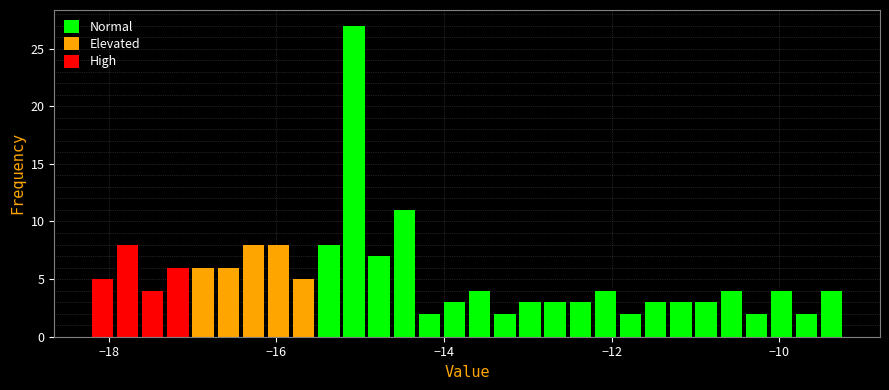

Around what value on the x-axis is the tallest bar? Give the approximate position of its centre, as read against the axis.

-15.0